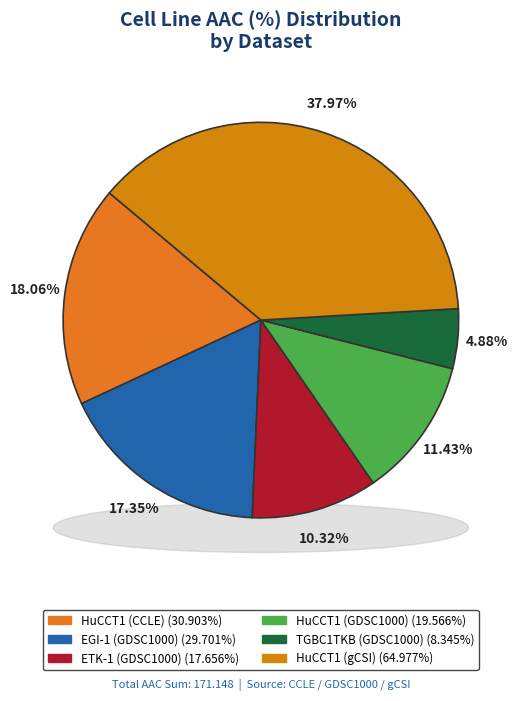

Combined, what portion of the pie is HuCCT1 (gCSI) and HuCCT1 (GDSC1000)?

49.4%